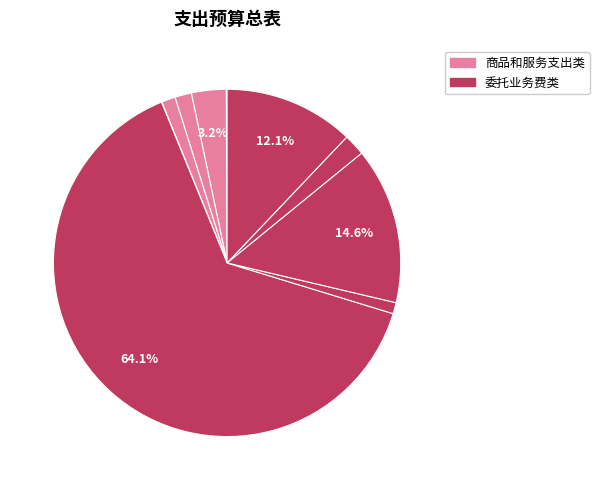

To the nearest percent, what is the average slice percentage?

10%